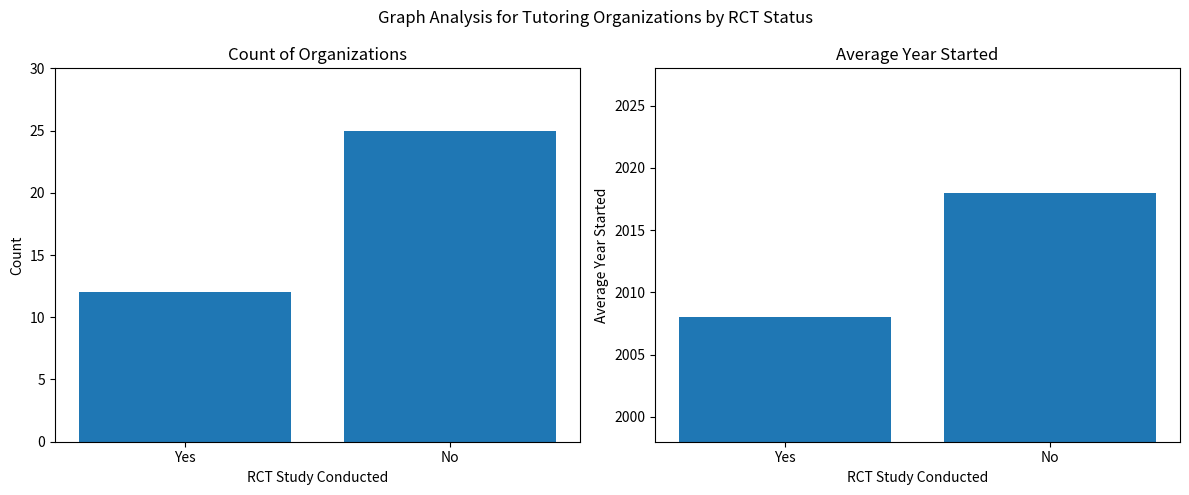

True or false: Avg Year Started has a value of 2018 at No.

True